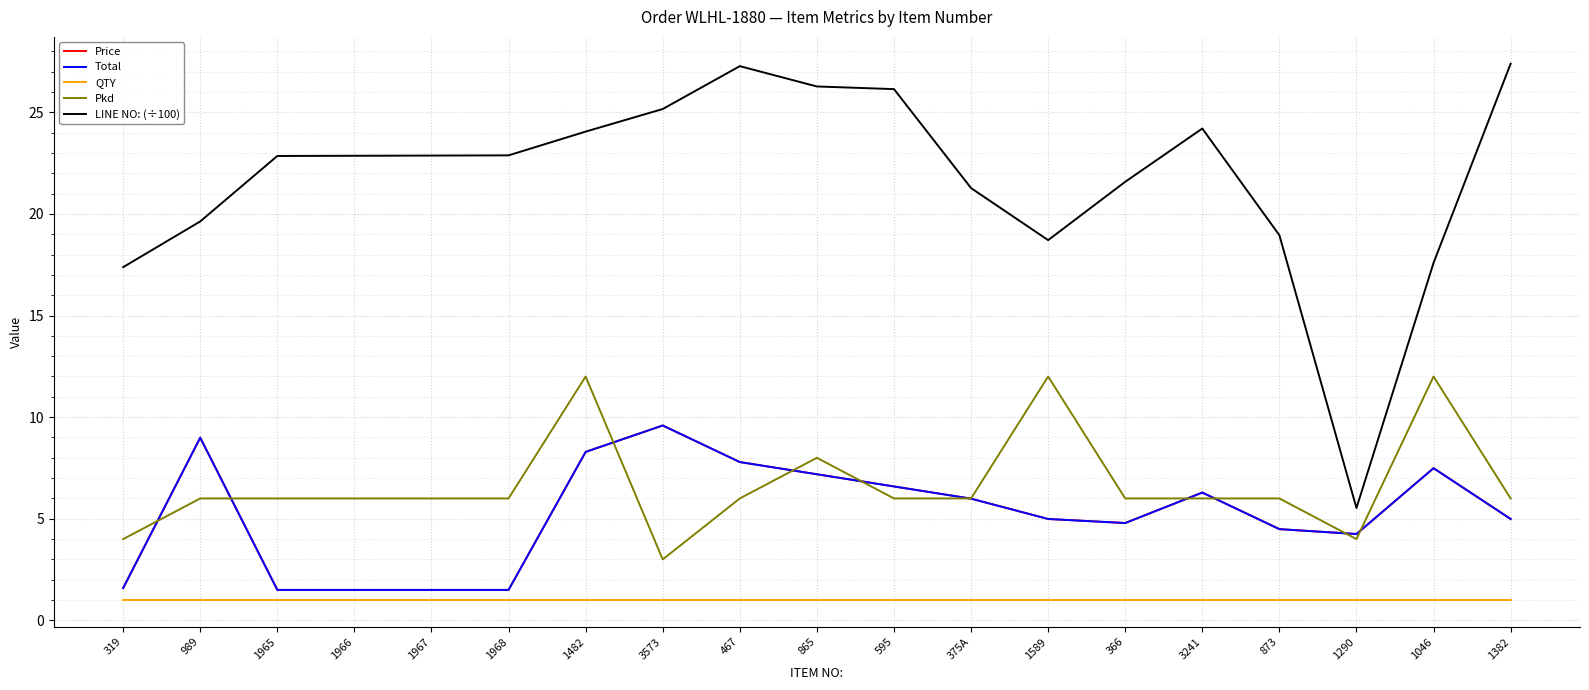

Does the chart display data point markers on the line(s)?

No